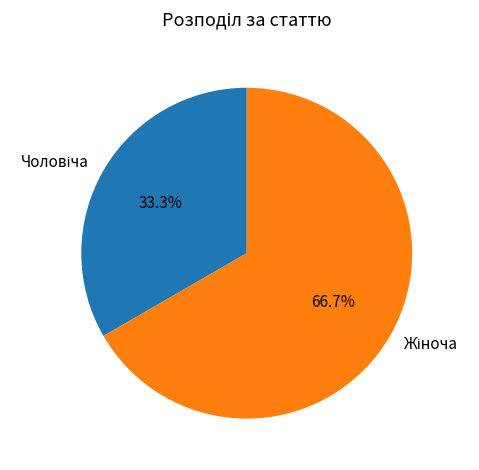

Does any single category account for the majority?

Yes